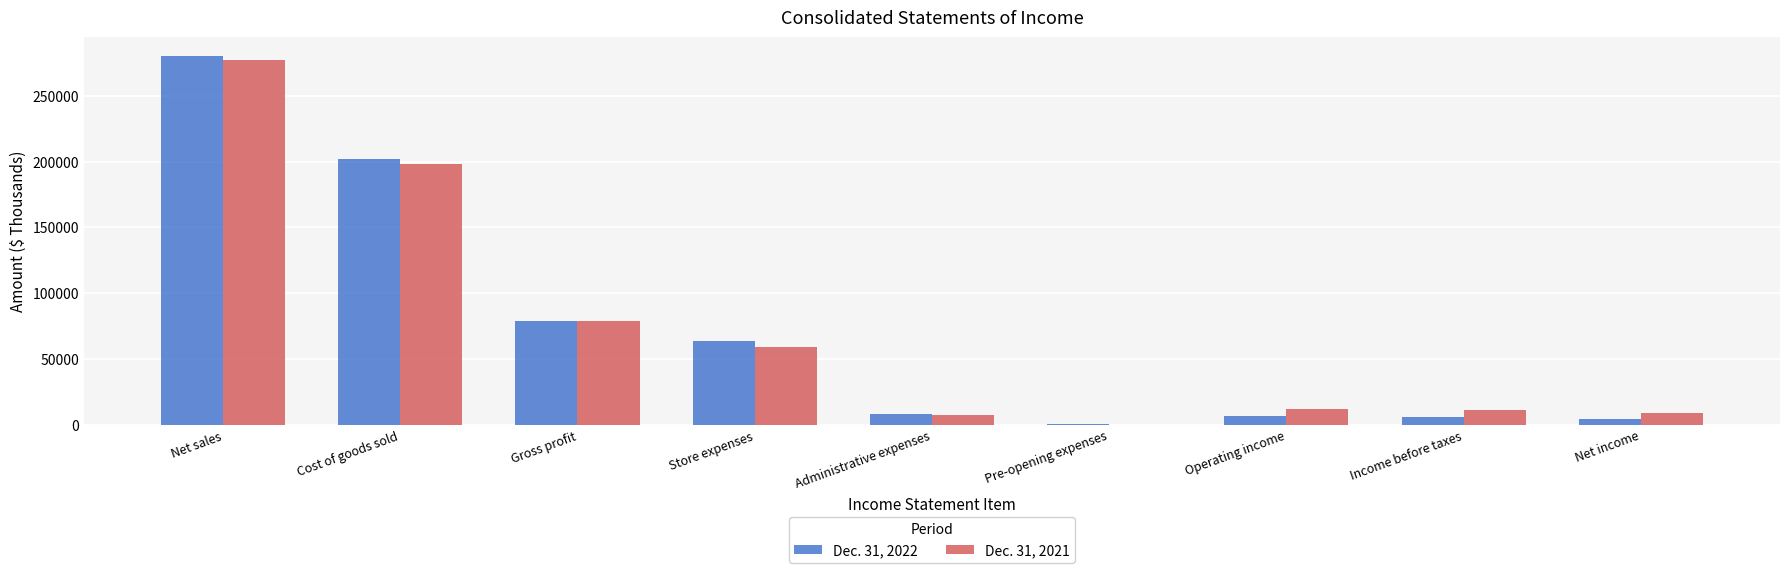

What is the maximum value shown in the chart?

280457